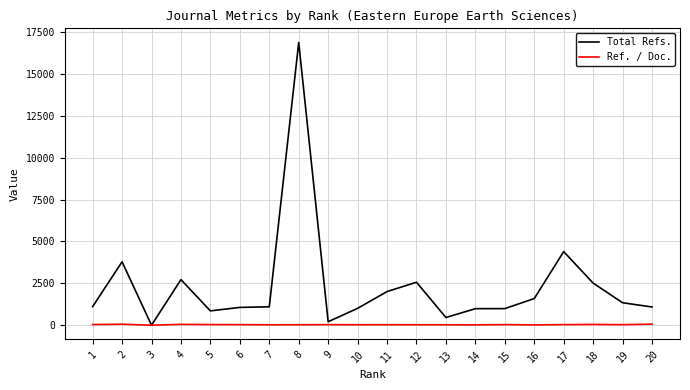

The value of Total Refs. at 17 is 4392.0. True or false?

True